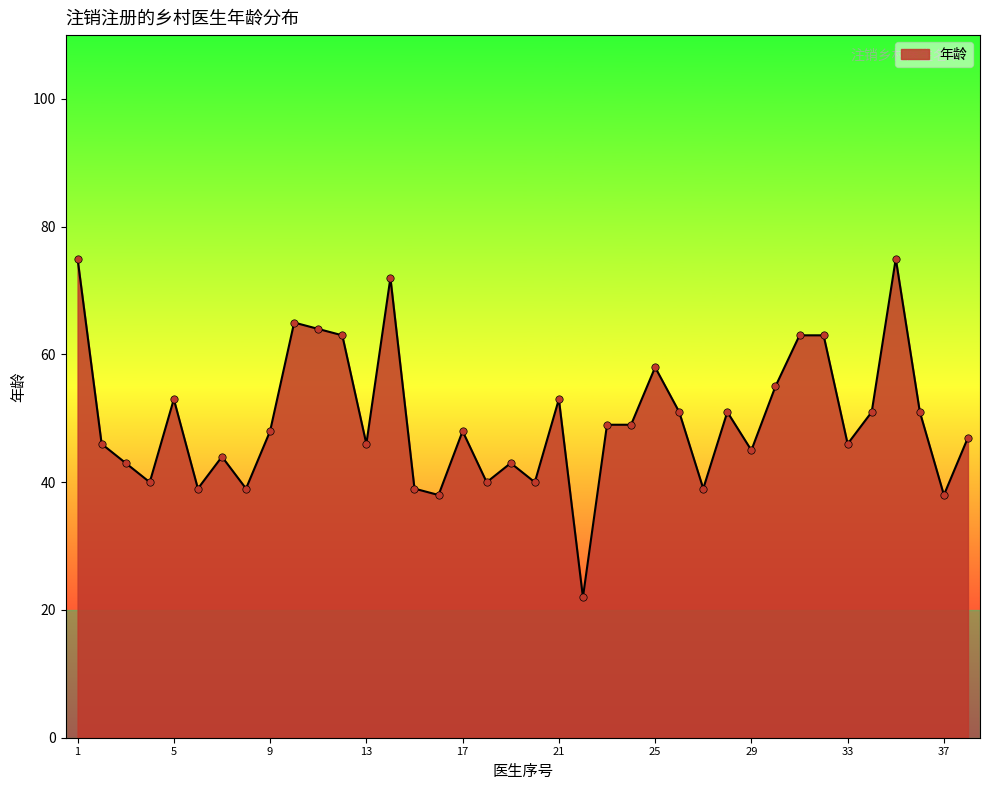

What is the minimum value shown in the chart?

22